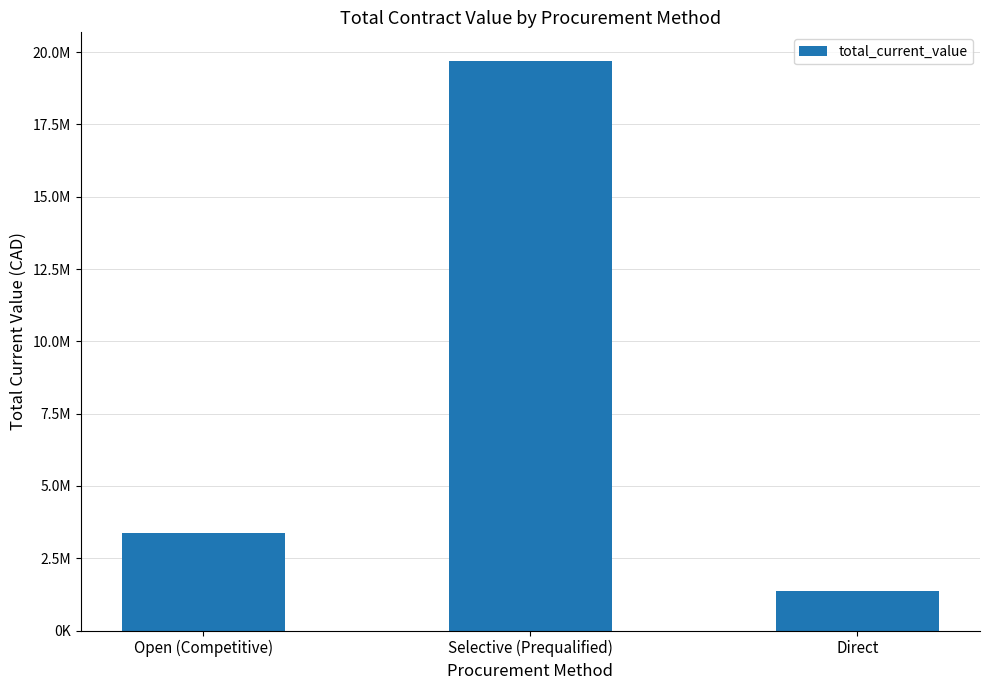

Reading left to right, list all the values displayed in this chart.

3364380.4	19699615.0	1381593.8